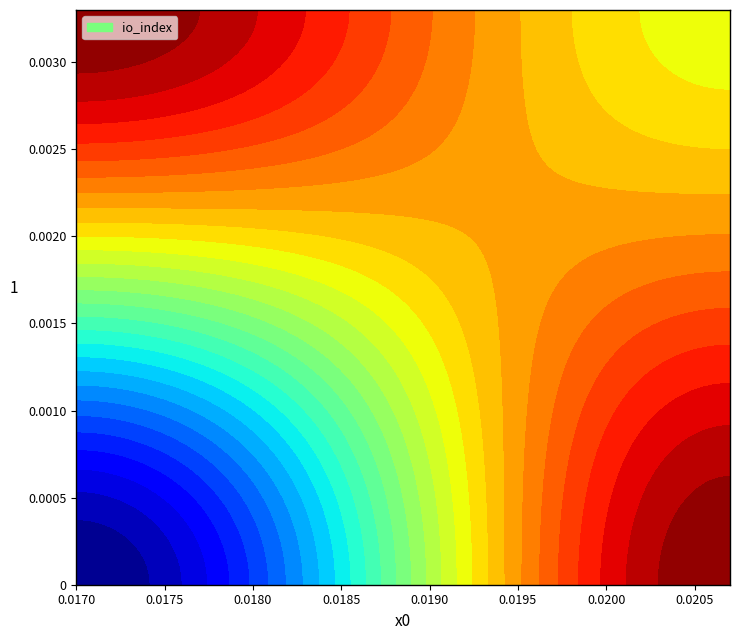

What is the smallest value displayed?

-1